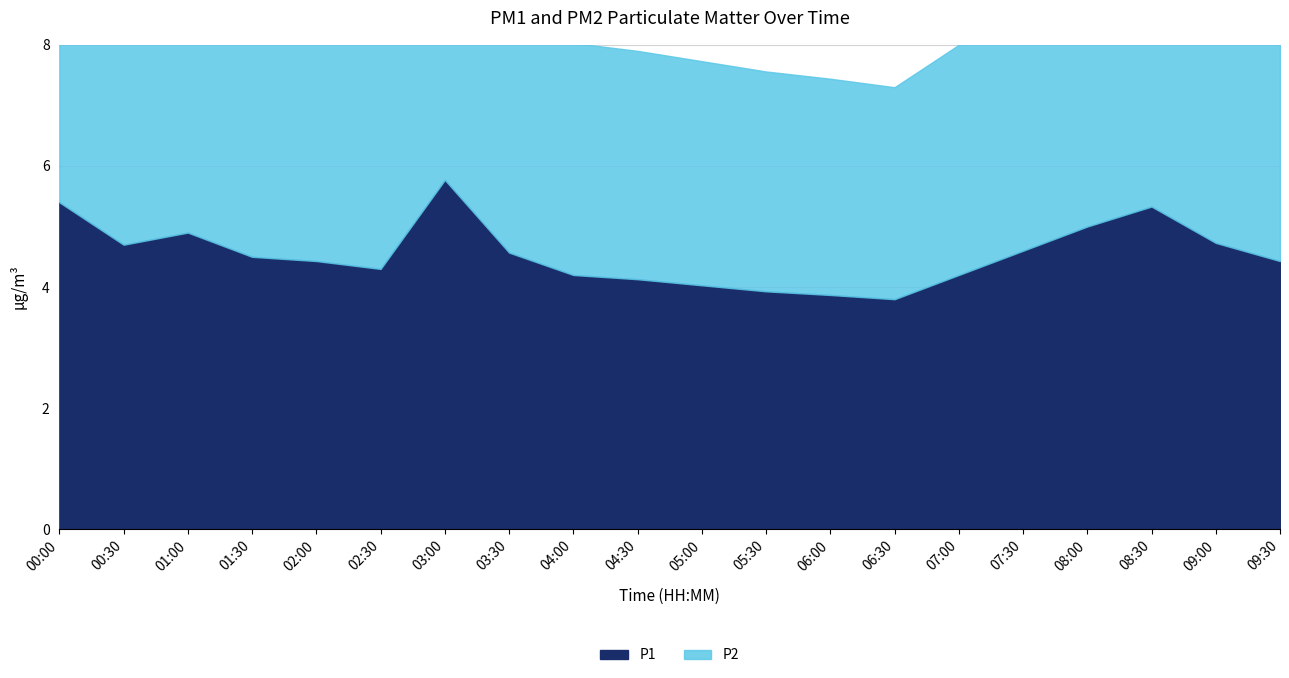

How many points are lower than both their immediate neighbors (excluding endpoints)?

3